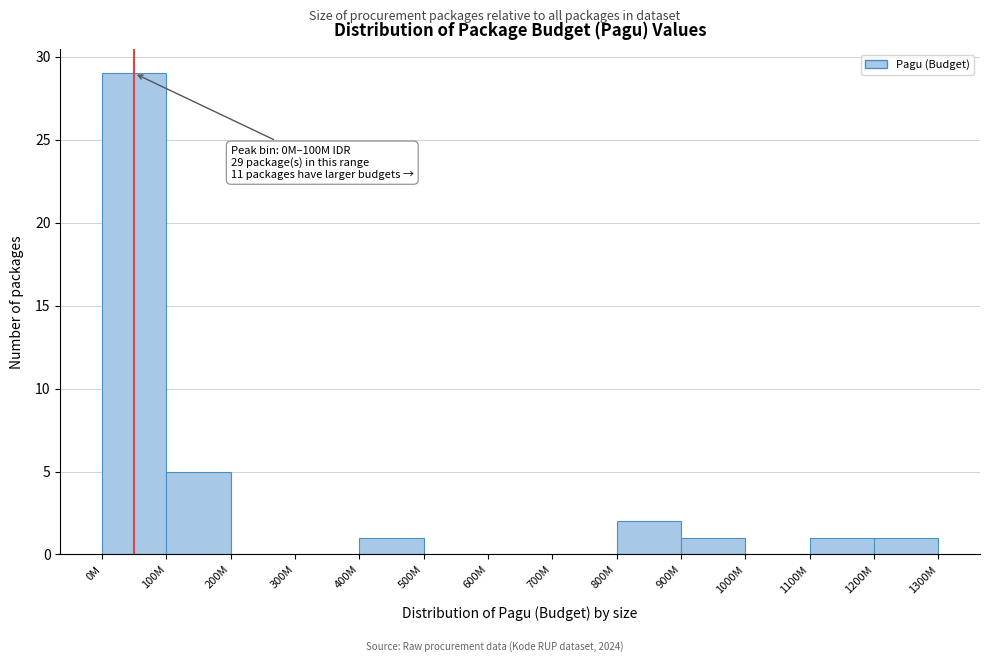

Reading left to right, list all the values displayed in this chart.

0M=29	100M=5	200M=0	300M=0	400M=1	500M=0	600M=0	700M=0	800M=2	900M=1	1000M=0	1100M=1	1200M=1